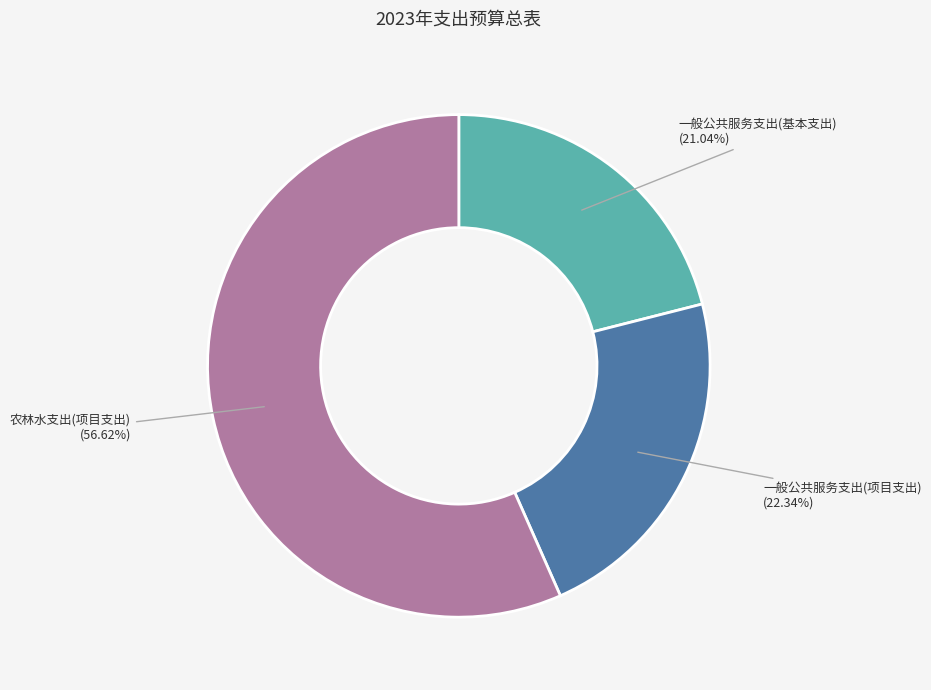

What is the majority slice?

农林水支出(项目支出)